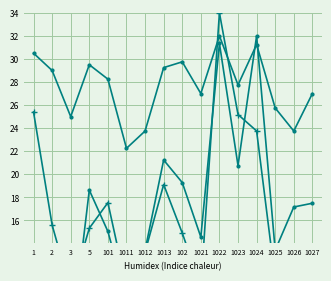

At which category does avg_wkly_wage reach its first local valley?

3